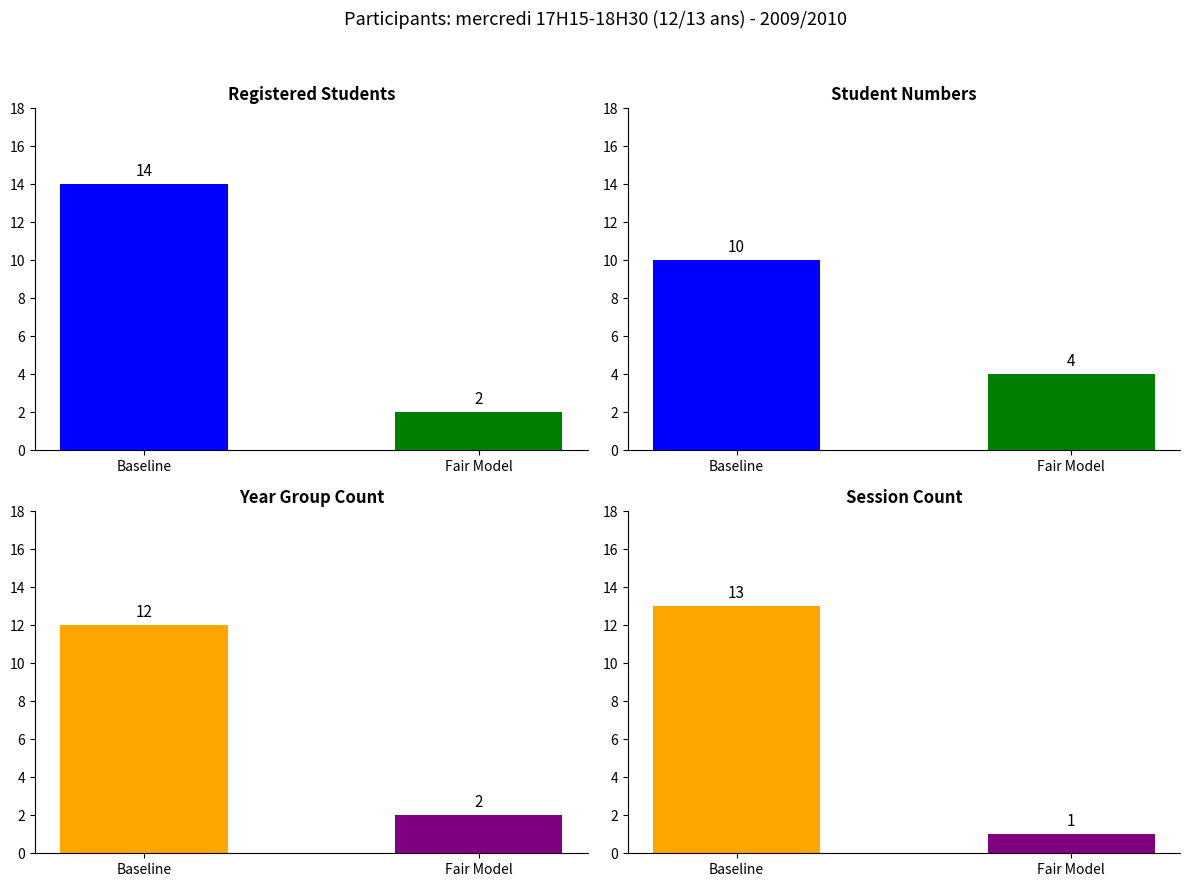

The value of Year Group Count at Baseline is 16. True or false?

False